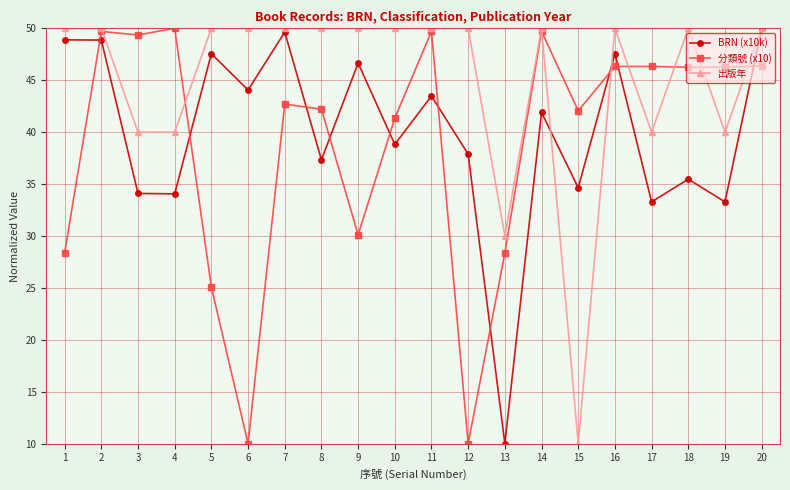

True or false: 出版年 has more than 2 interior local peaks.

True